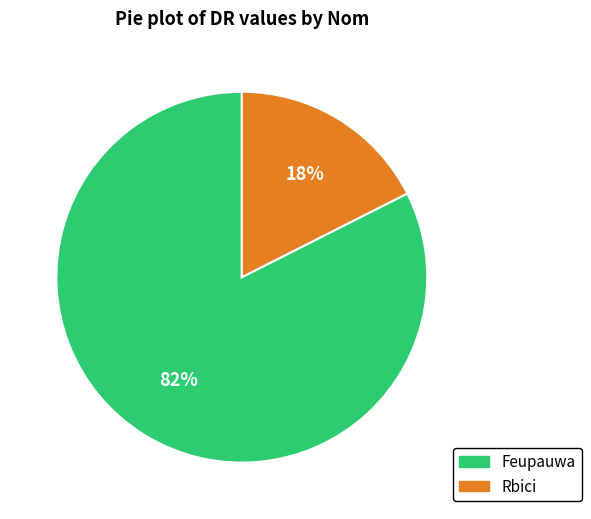

Between Feupauwa and Rbici, which is larger?

Feupauwa